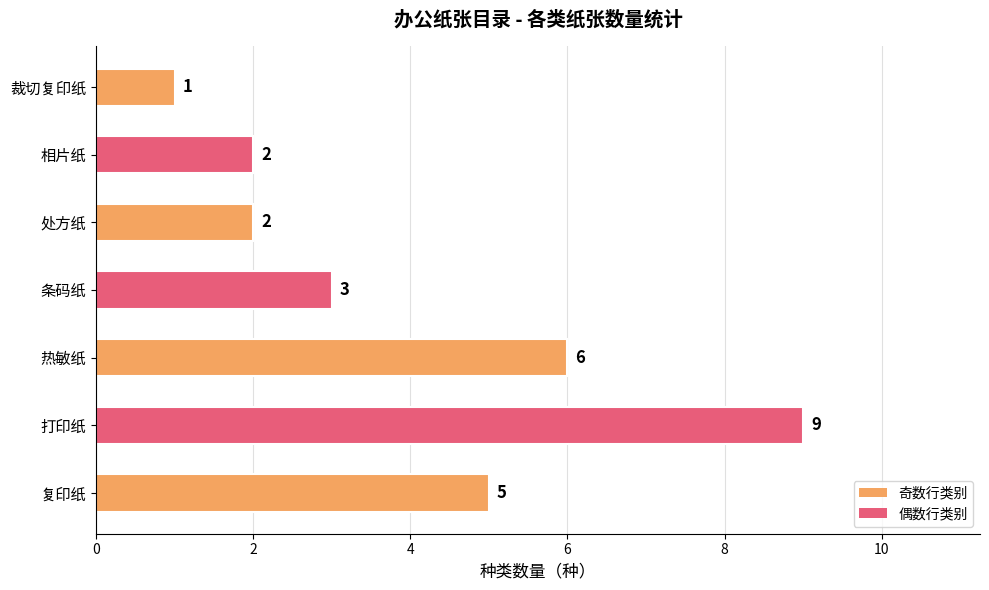

How many bars are there in total?

7